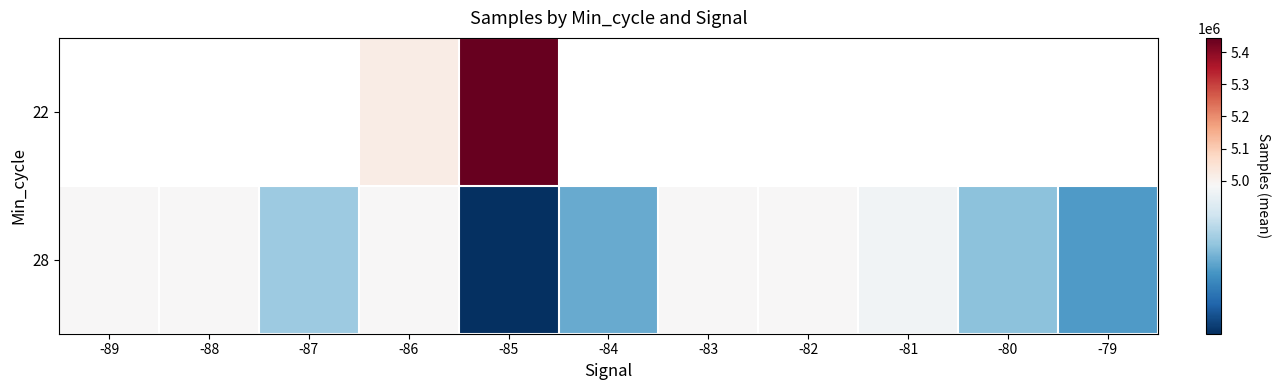

How many data points does each series have?

11